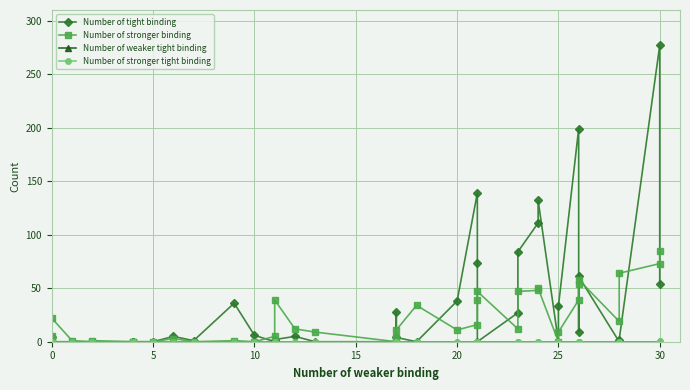

What is the difference between the highest and lowest values at 15?

22